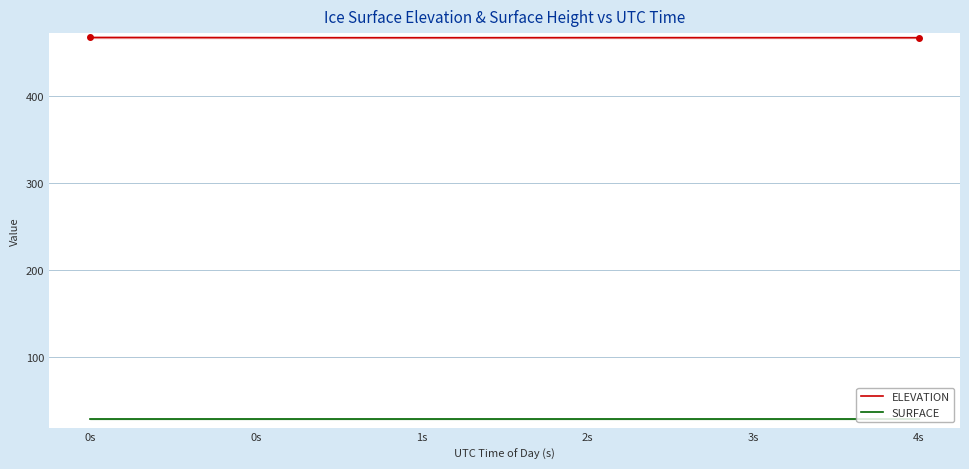

At how many categories does at least one series exceed 394?

40